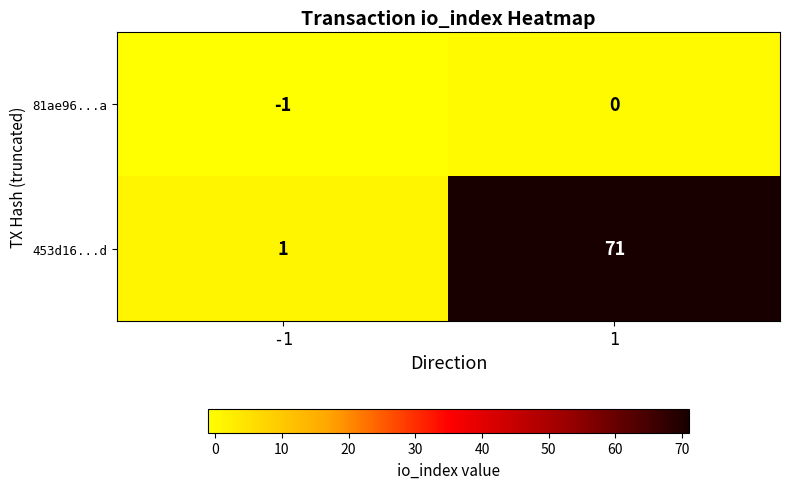

At which category is the sum across all series the highest?

1